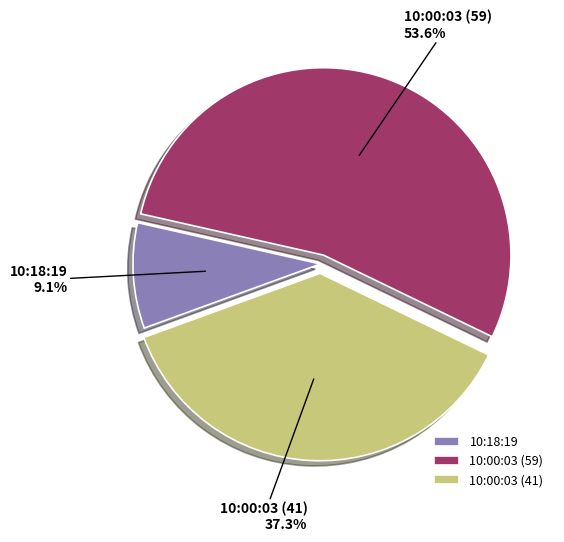

To the nearest percent, what percentage of the pie is 10:00:03 (59)?

54%